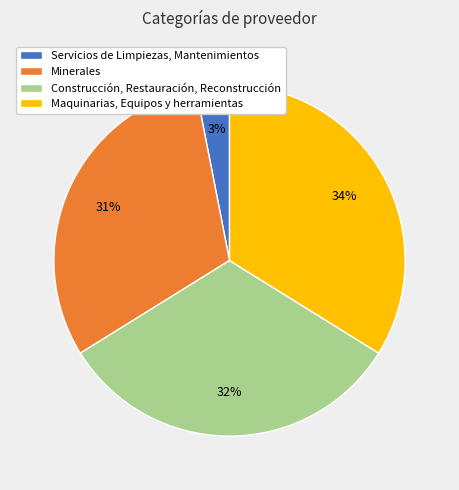

Is it true that Minerales is 16% of the pie?

False